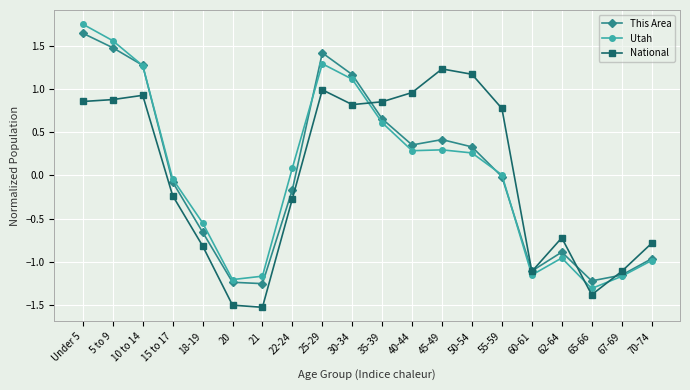

True or false: Utah and This Area cross at least once.

True